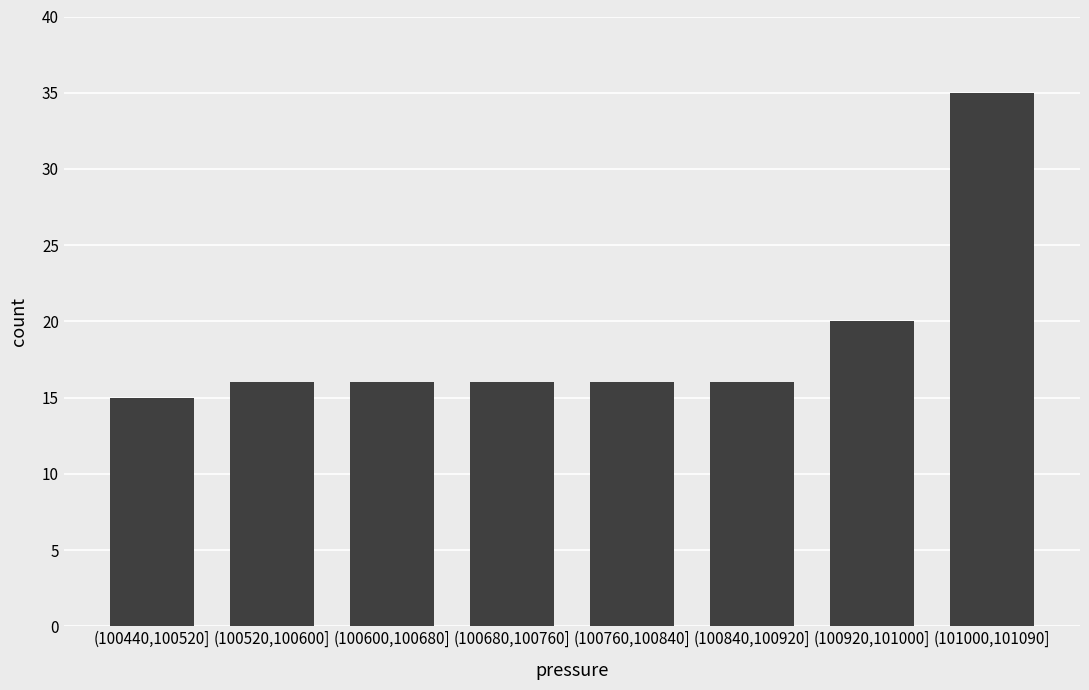

Reading left to right, transcribe all the data shown in this chart.

15	16	16	16	16	16	20	35